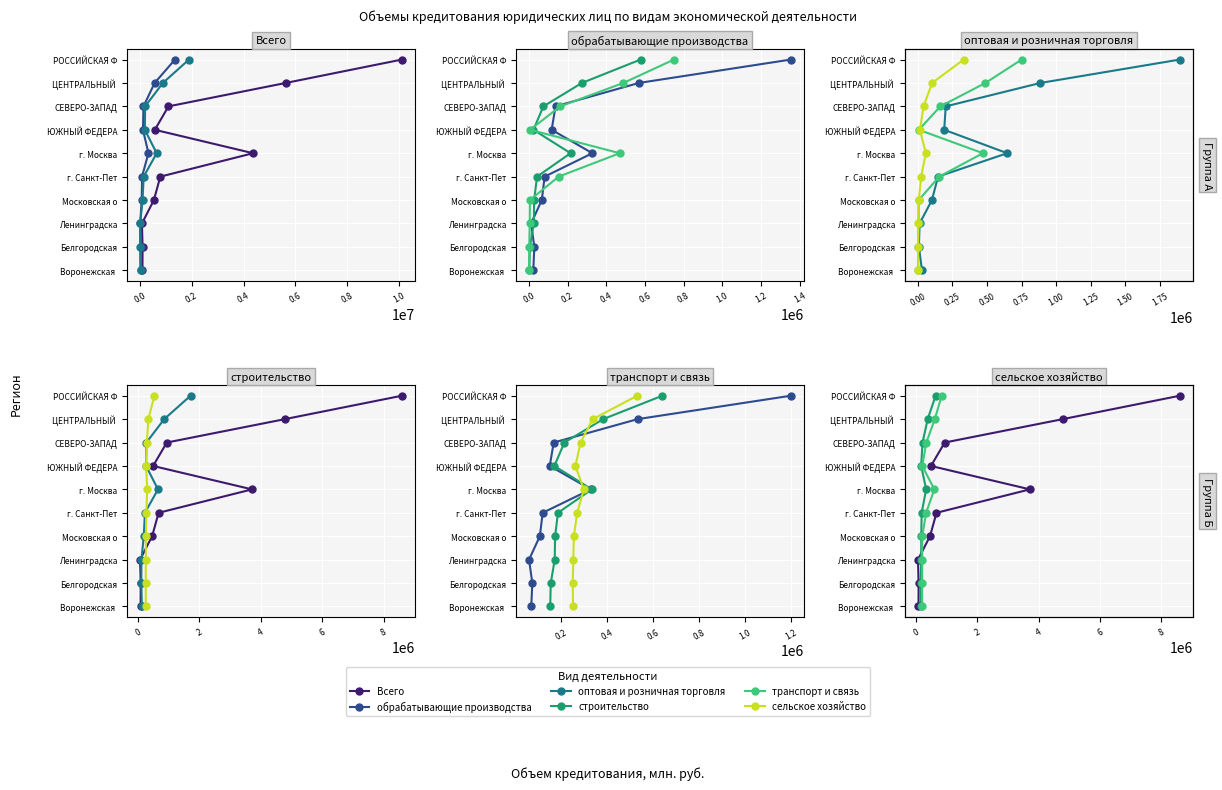

What is the total value across all series at 0.8?

30